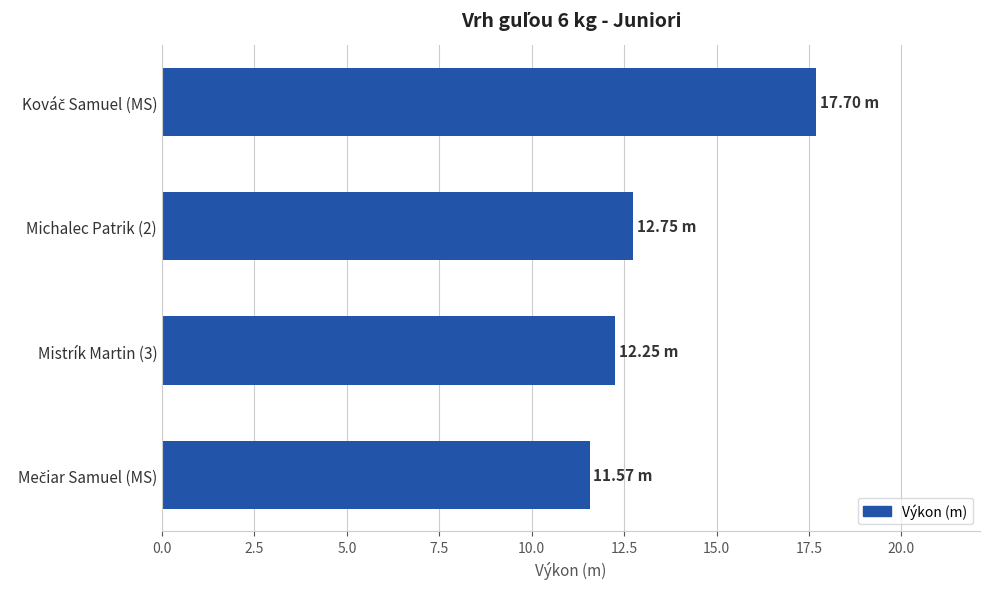

What is the change in value from Michalec Patrik (2) to Mistrík Martin (3)?

-0.5